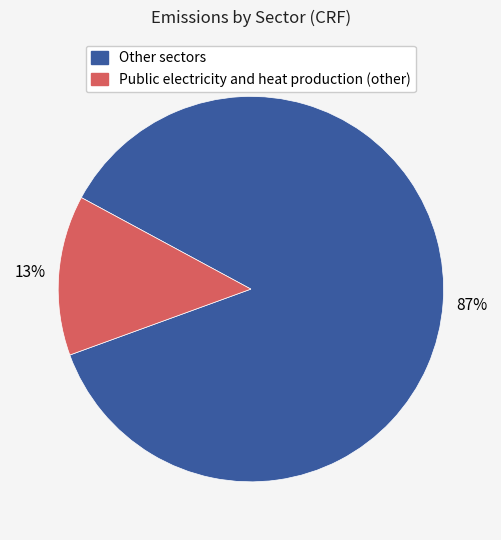

Is there a majority slice in this chart?

Yes